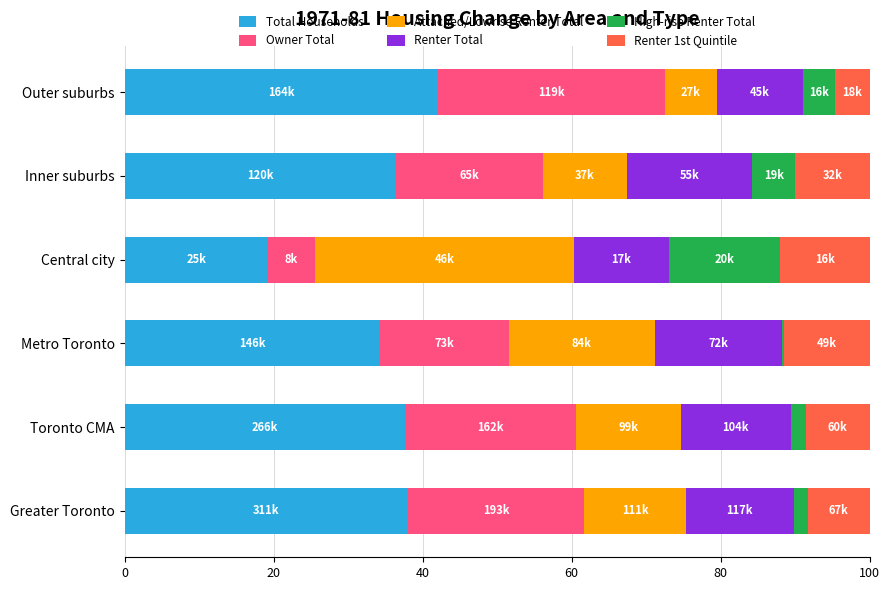

What is the total value across all series at Outer suburbs?

100.0